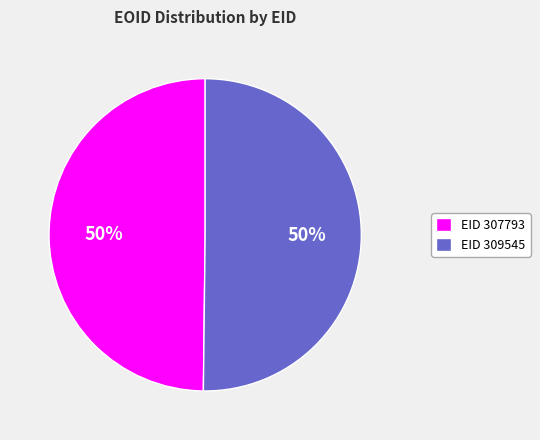

What is the ratio of the value at EID 307793 to the value at EID 309545?

1.0